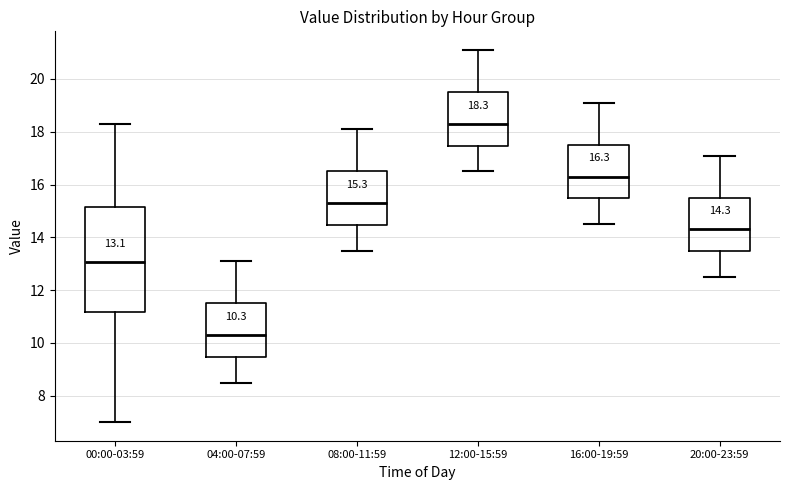

Which box's median line is the highest?

12:00-15:59